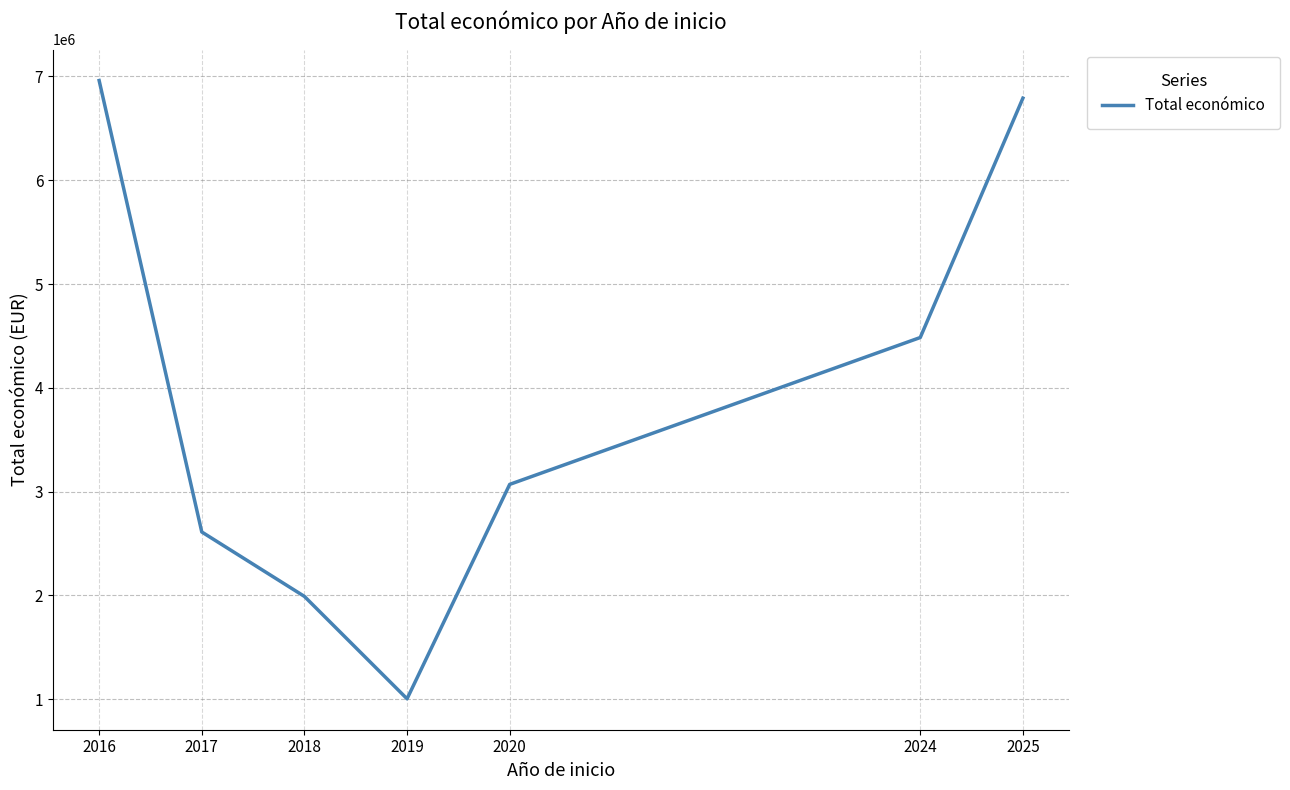

What is the sum of all values?

26910293